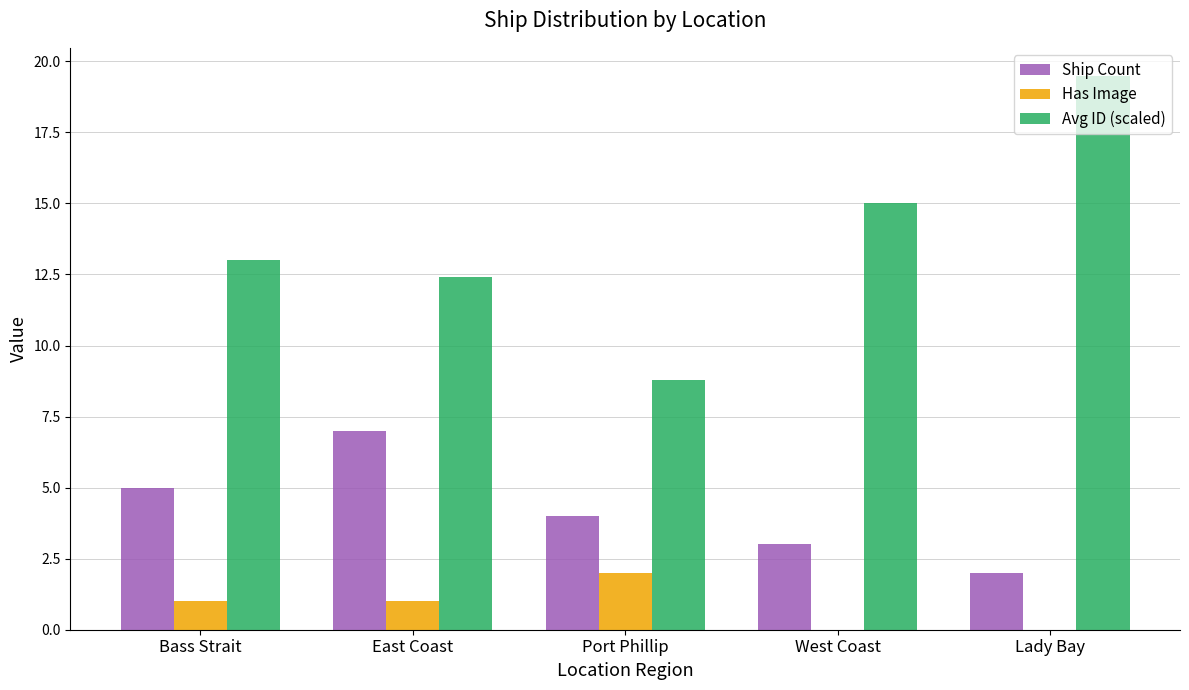

What is the sum of all Avg ID (scaled) values?

68.7